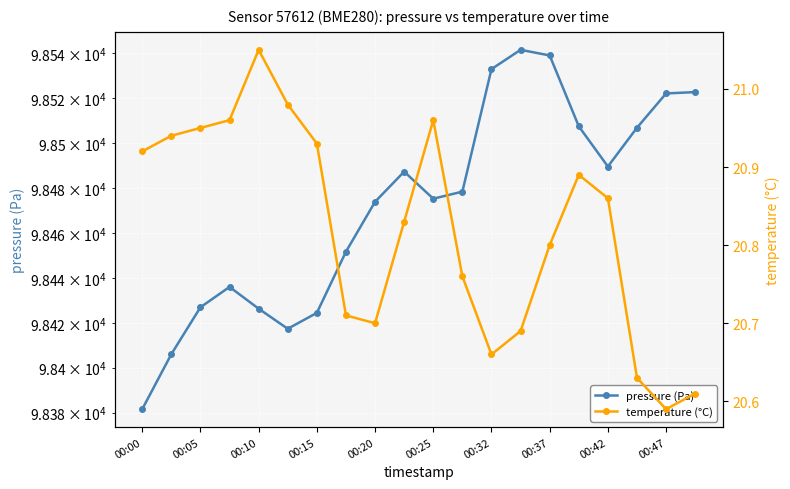

At how many categories does at least one series exceed 8122?

20